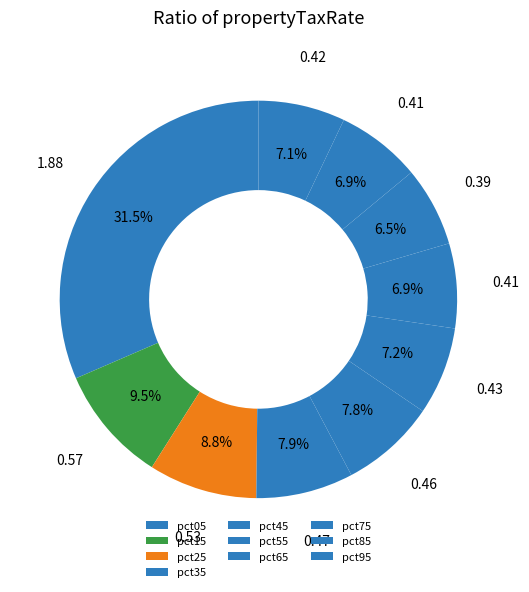

To the nearest percent, what is the average slice percentage?

10%